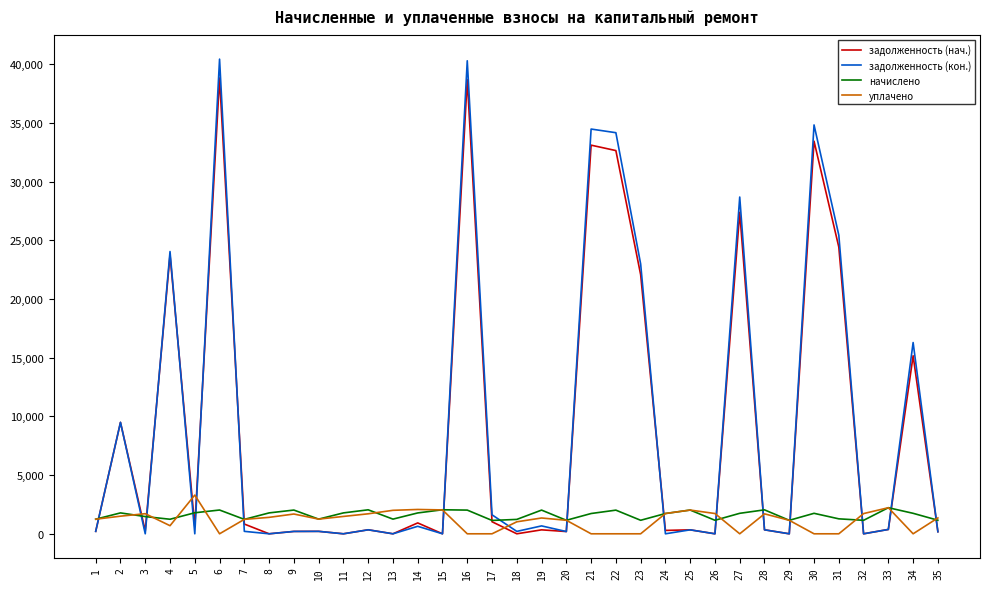

What is the difference between the highest and lowest values at 23?

22981.5